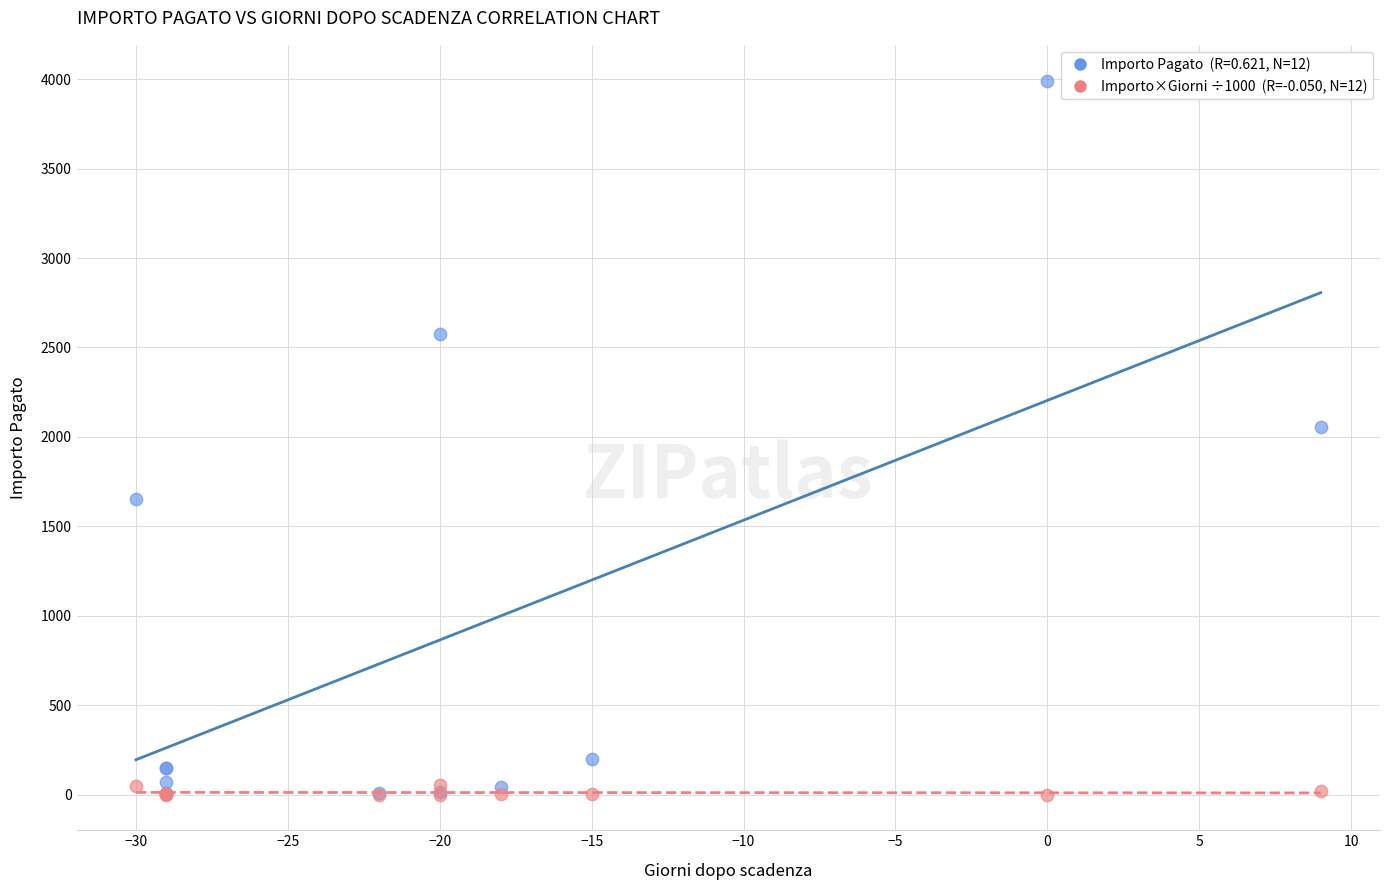

Across all series, what Y value is closest to 1996?

2056.0